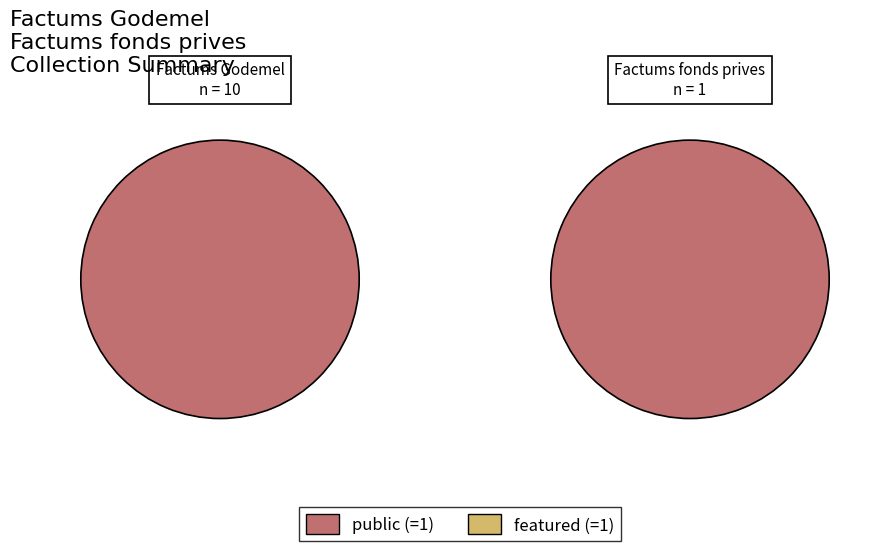

Is it true that 53517 is 1% of the pie?

False